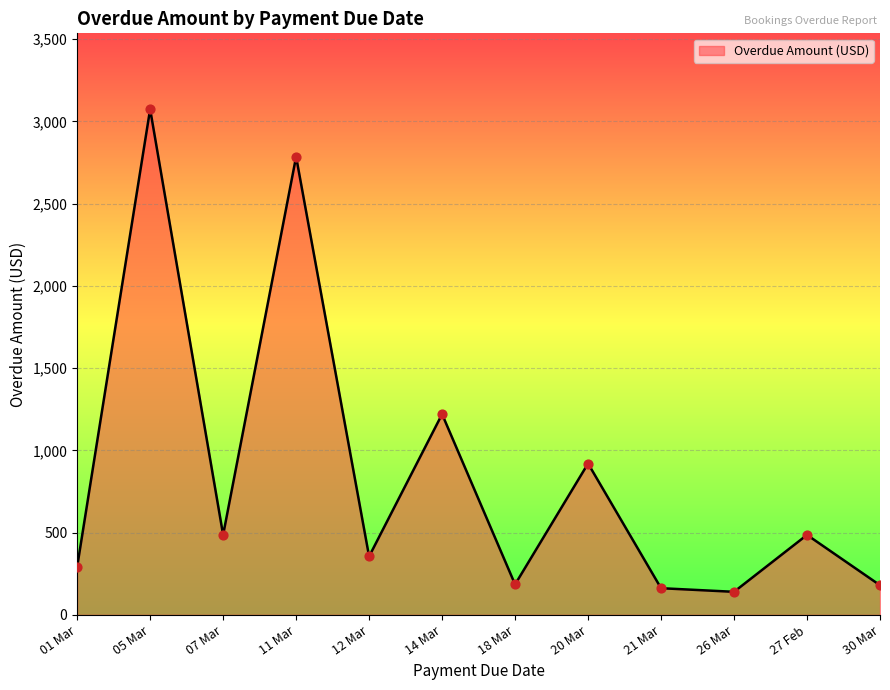

Between 05 Mar and 07 Mar, which is larger?

05 Mar